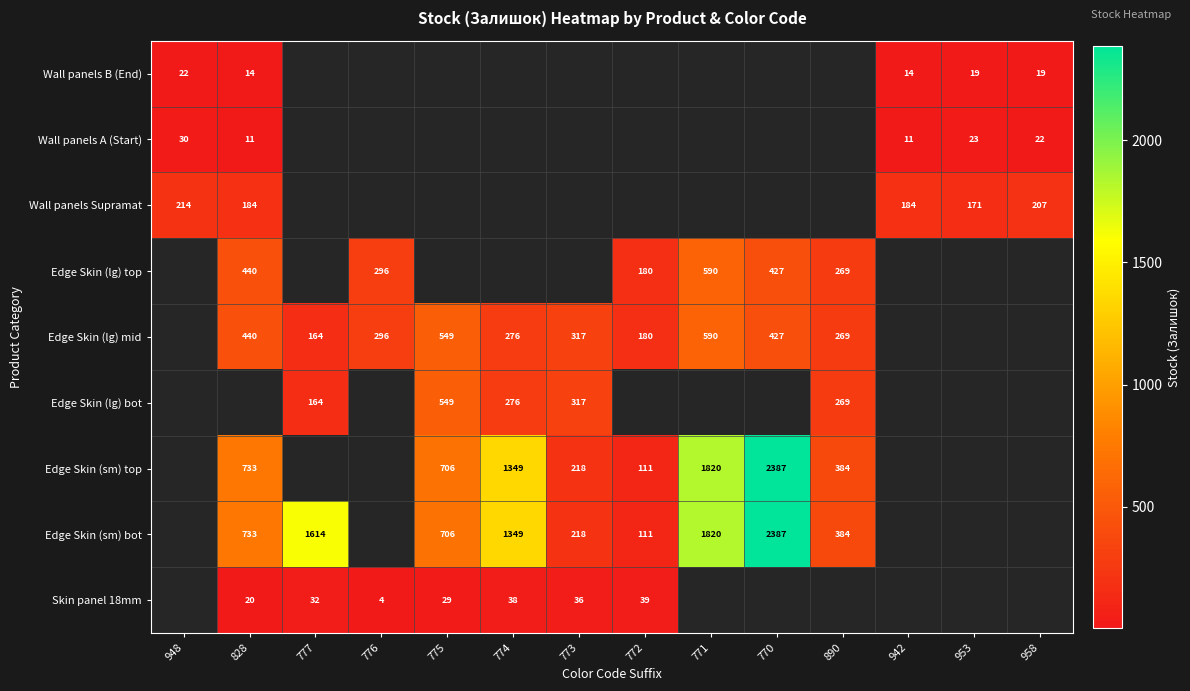

The value of Wall panels B (End) at 953 is 19. True or false?

True